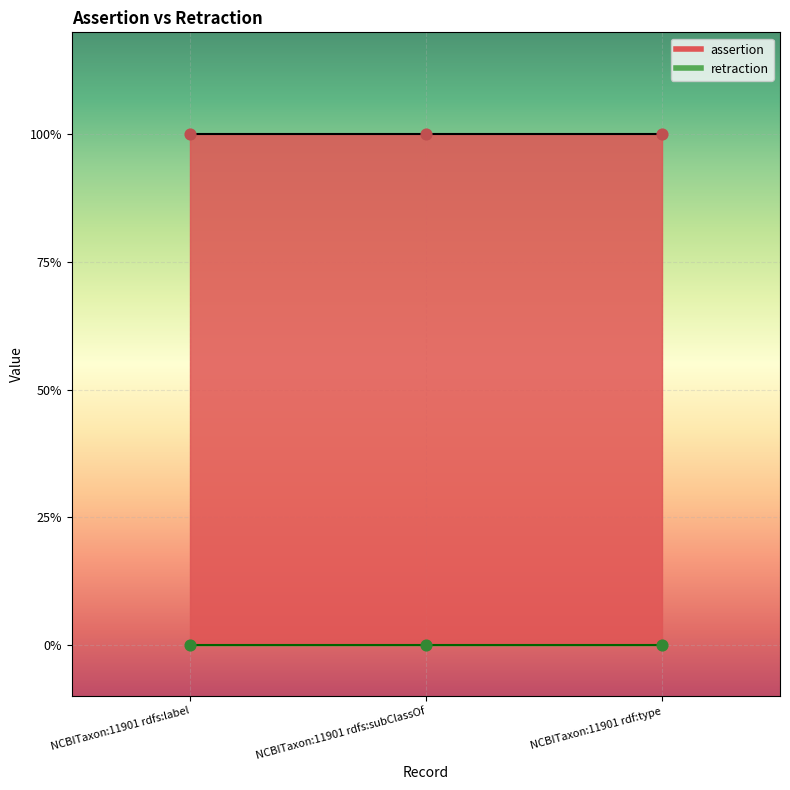

Which series reaches the maximum Y coordinate?

assertion